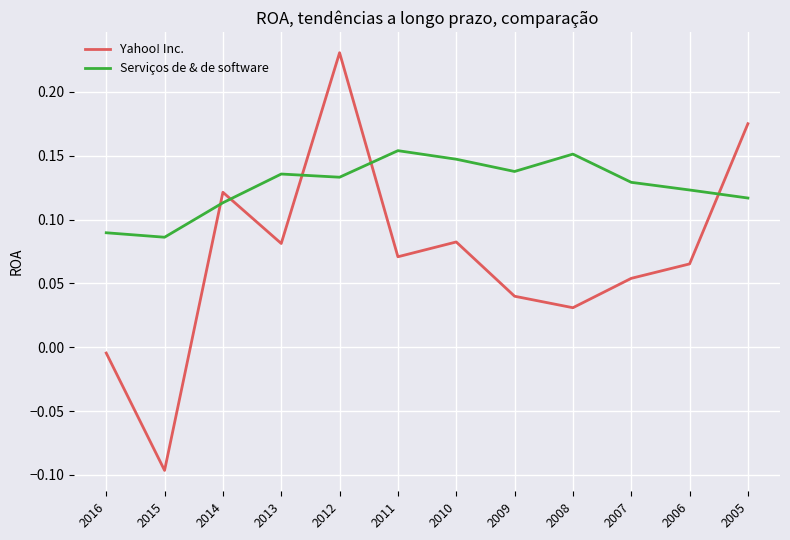

How many lines are shown in the chart?

2